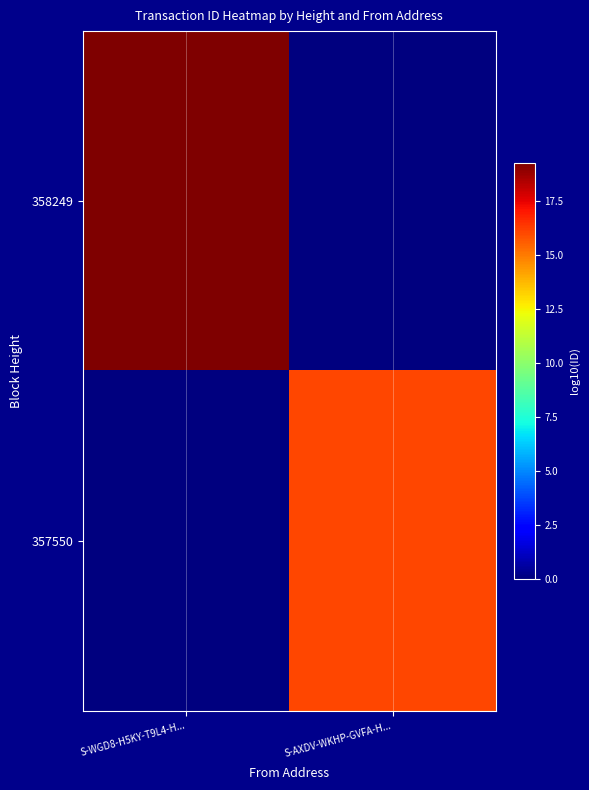

Which has a higher value, S-AXDV-WKHP-GVFA-H... or S-WGD8-H5KY-T9L4-H...?

S-WGD8-H5KY-T9L4-H...